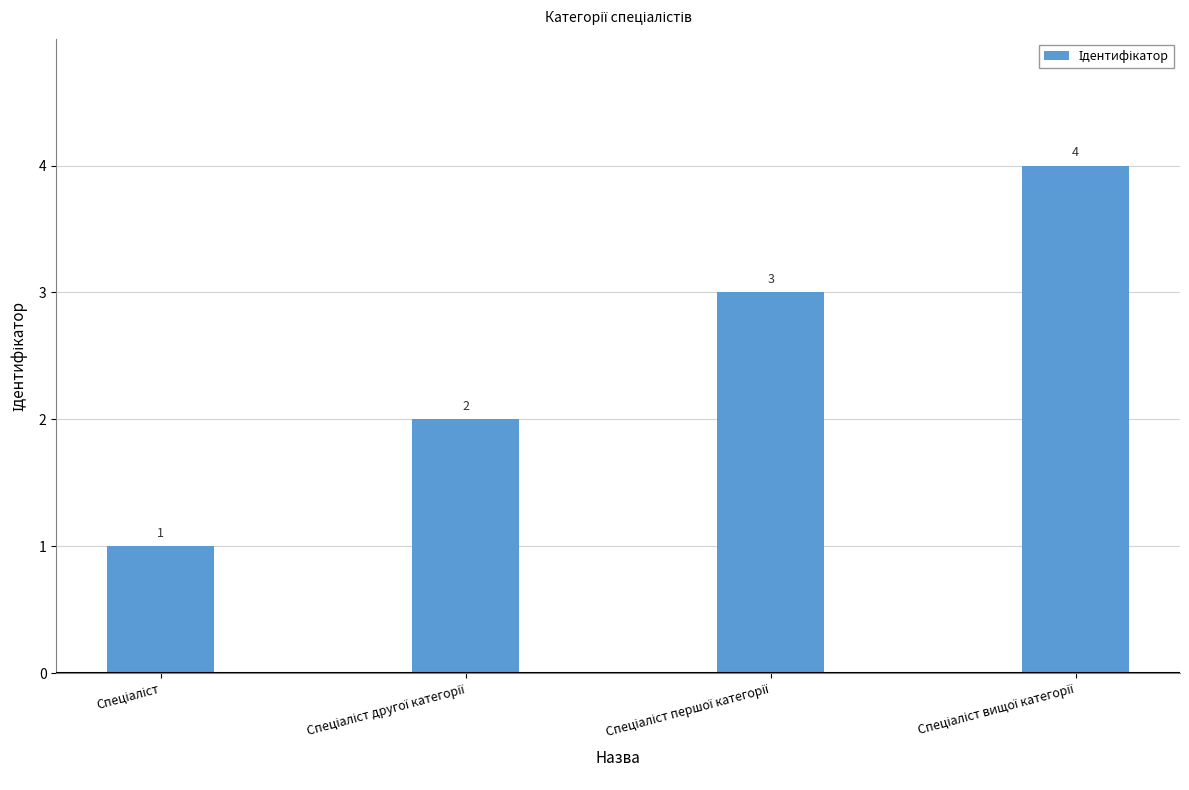

How many data points does each series have?

4